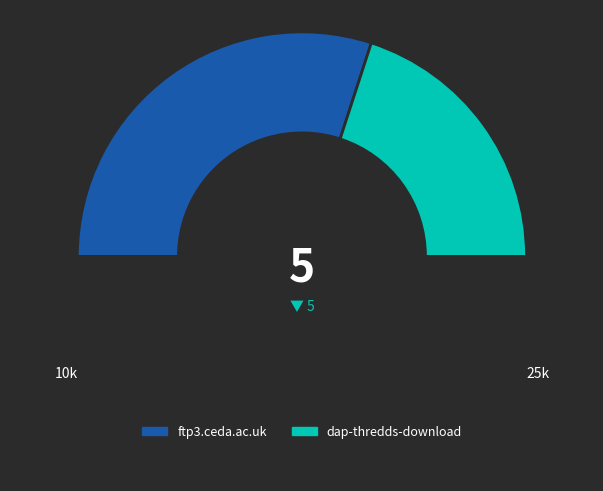

Which category has the biggest portion of the pie?

ftp3.ceda.ac.uk